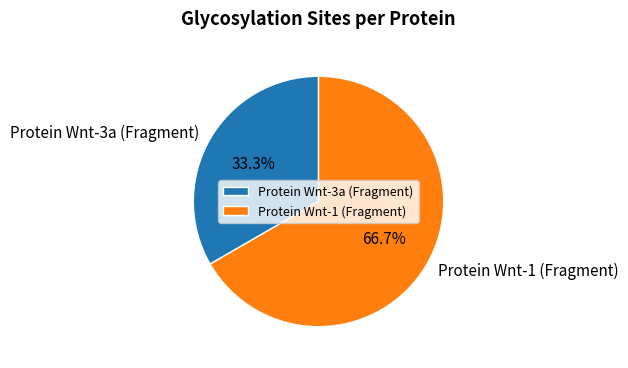

What is the largest slice in the pie chart?

Protein Wnt-1 (Fragment)